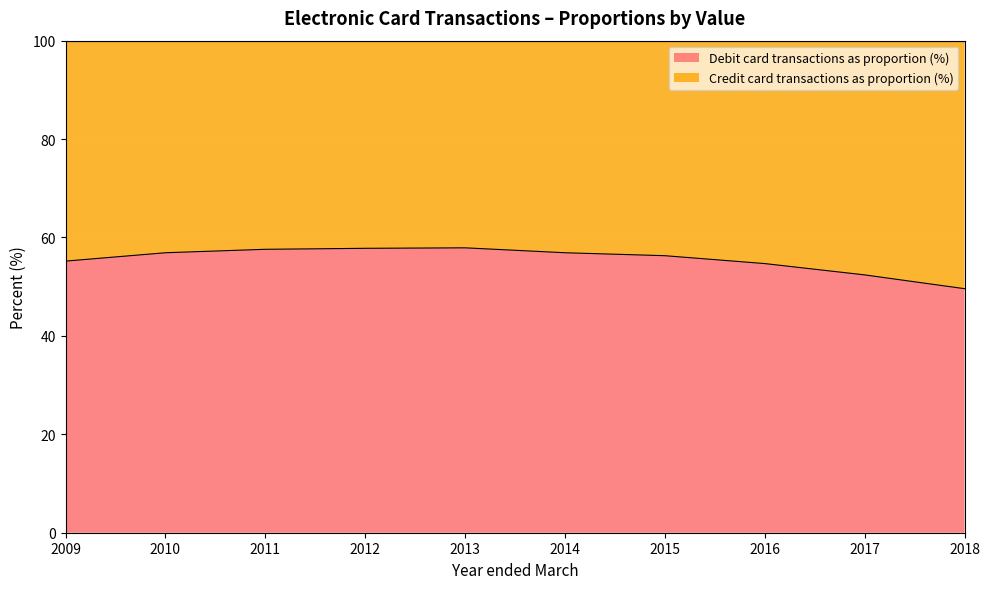

What is the change in value from 2012 to 2016?

-3.1